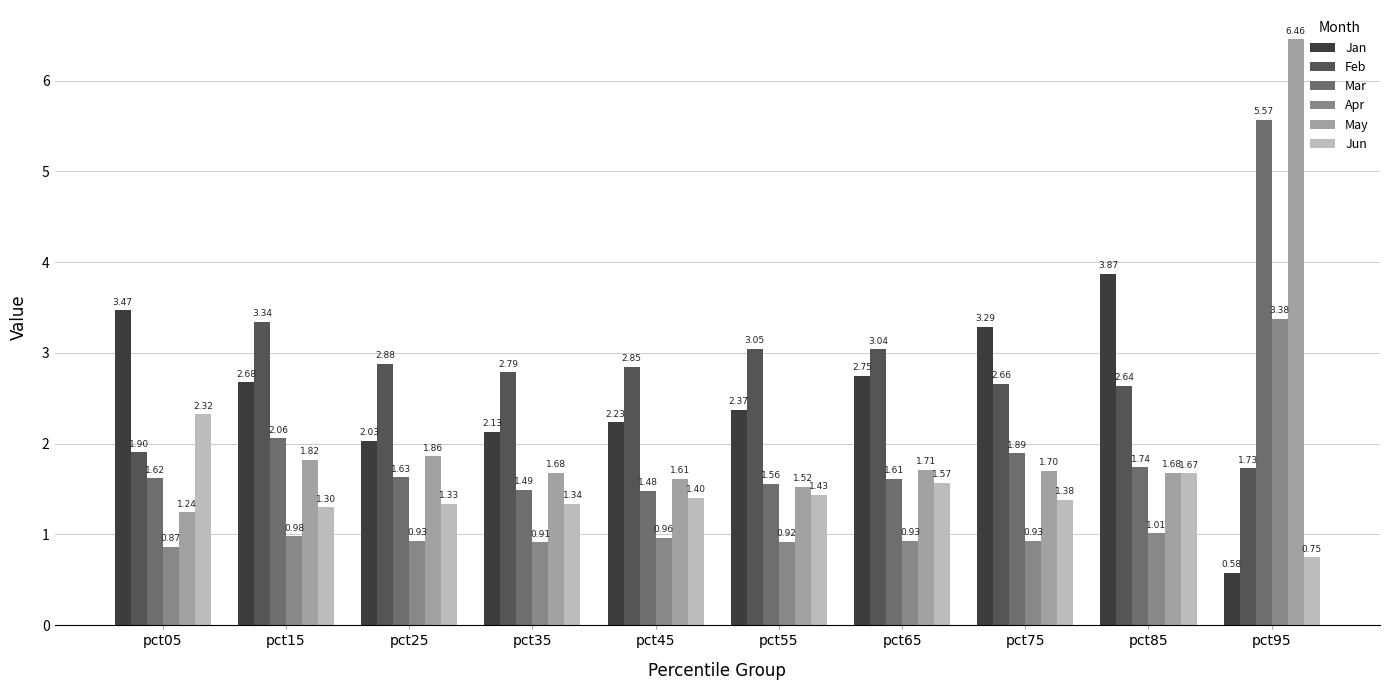

Is it true that Jan equals 1.2 at pct35?

False